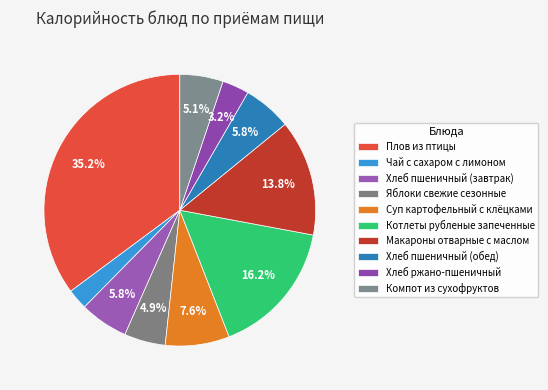

Does Хлеб пшеничный (обед) account for over 50% of the chart?

No